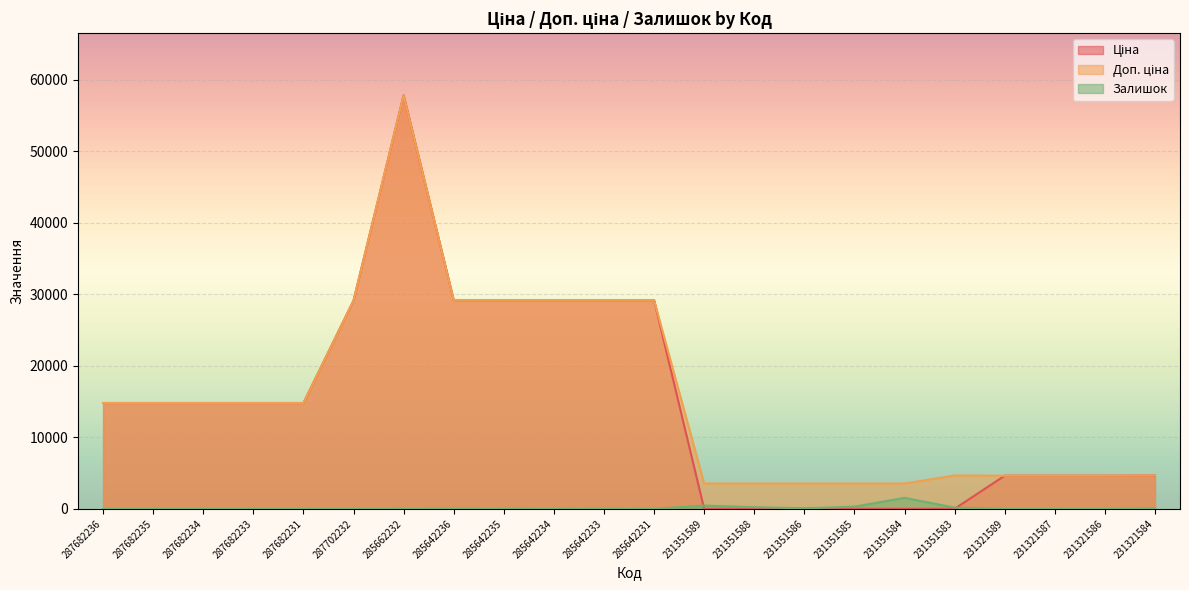

The Залишок series shows 1.9 at 231321589. True or false?

False